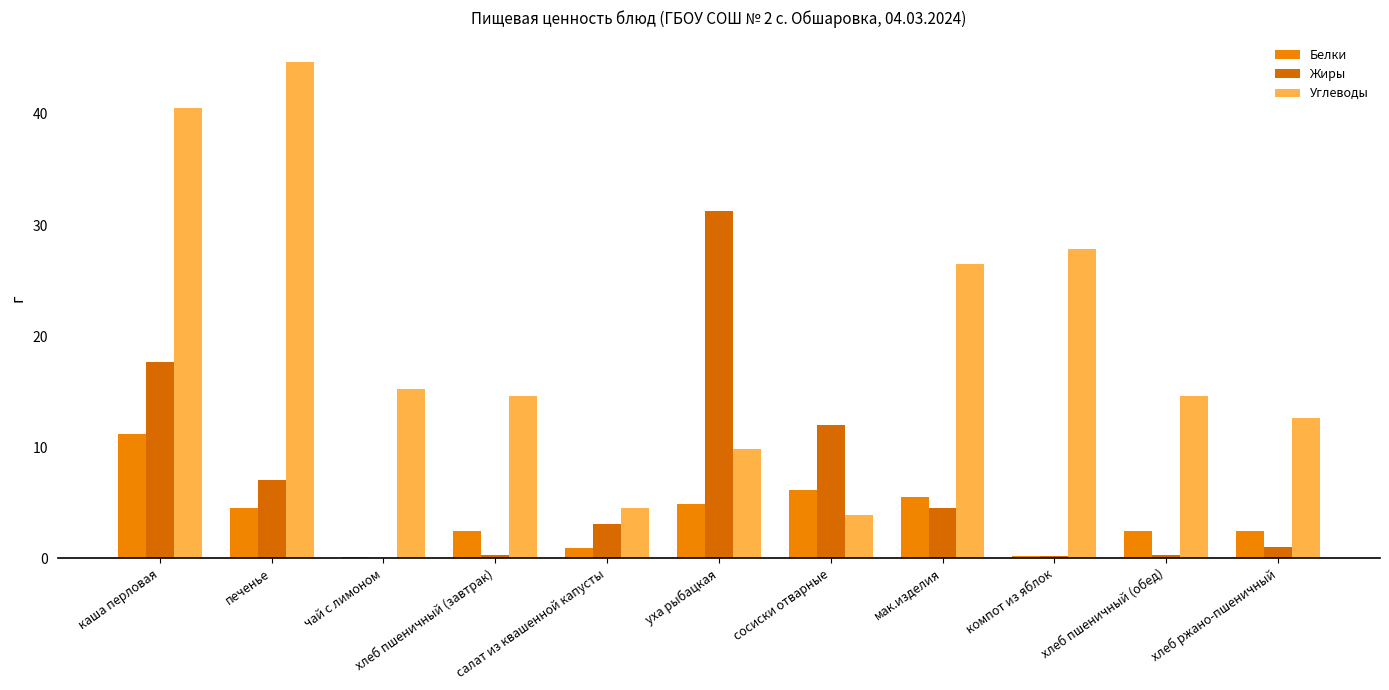

Does the chart contain stacked bars?

No